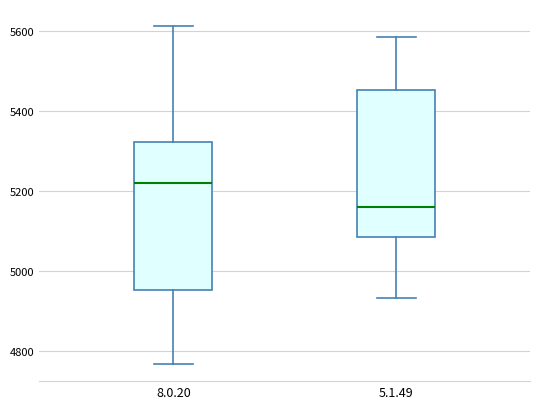

Which box has the highest median line?

8.0.20